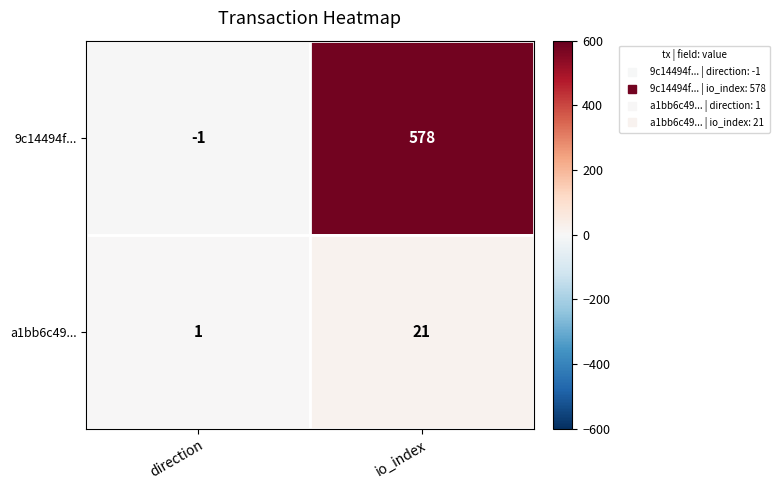

Between direction and io_index, which series saw the biggest shift?

9c14494f...